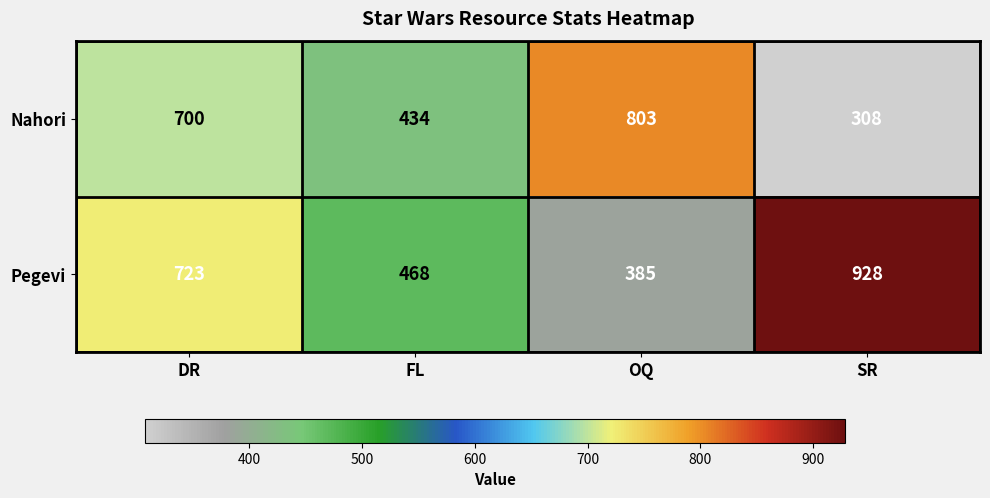

What is the average value of the Nahori series?

561